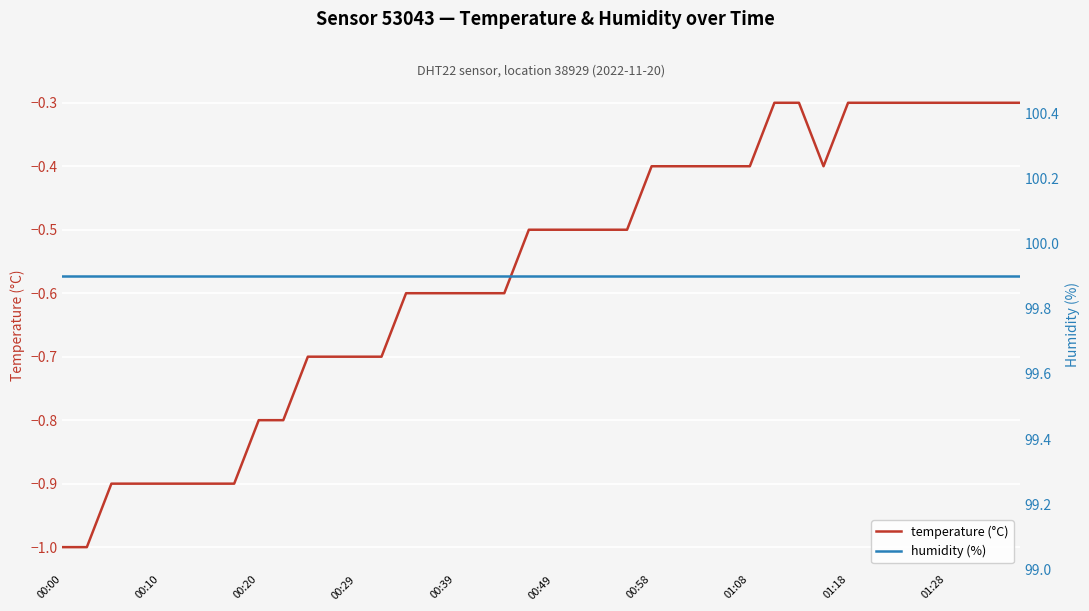

What is the maximum value for temperature (°C)?

-0.3